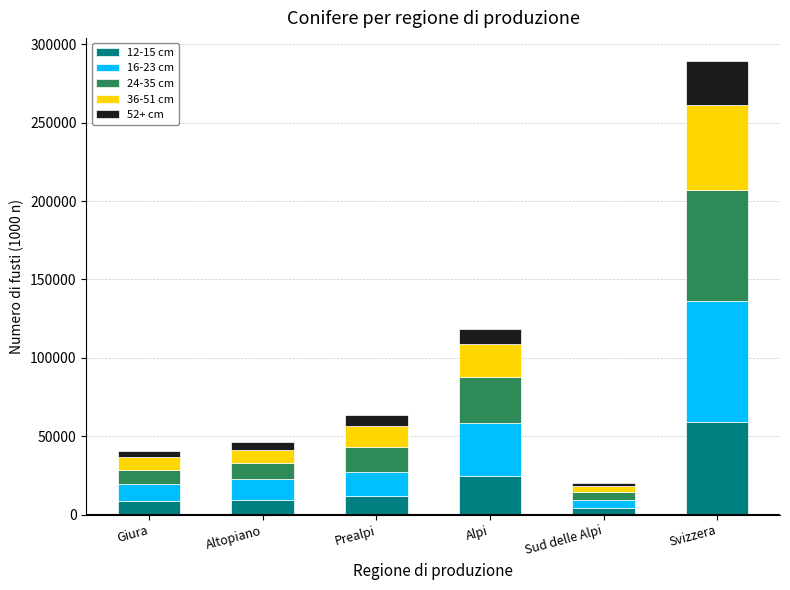

How many distinct data groups are displayed?

5